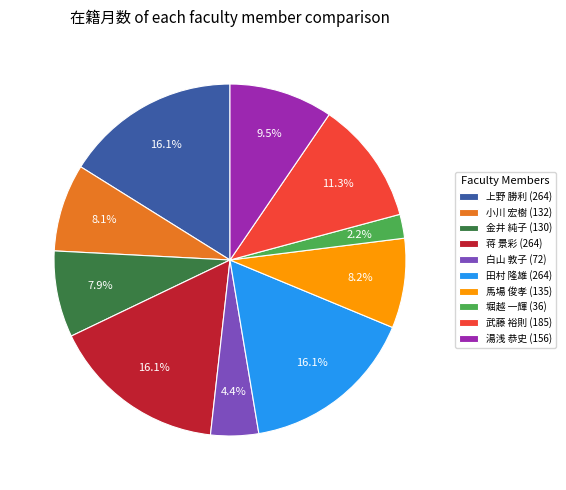

What portion of the pie excludes 堀越 一輝 (36)?

97.8%